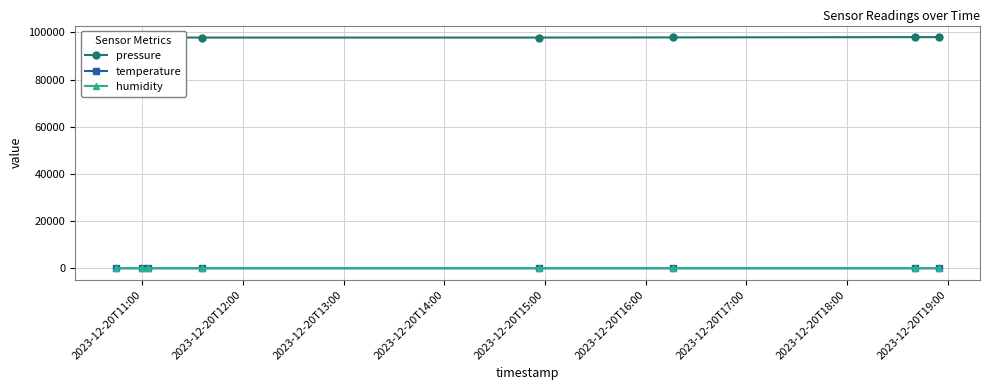

What is the value of the pressure point at the 1st from the left?

97884.1